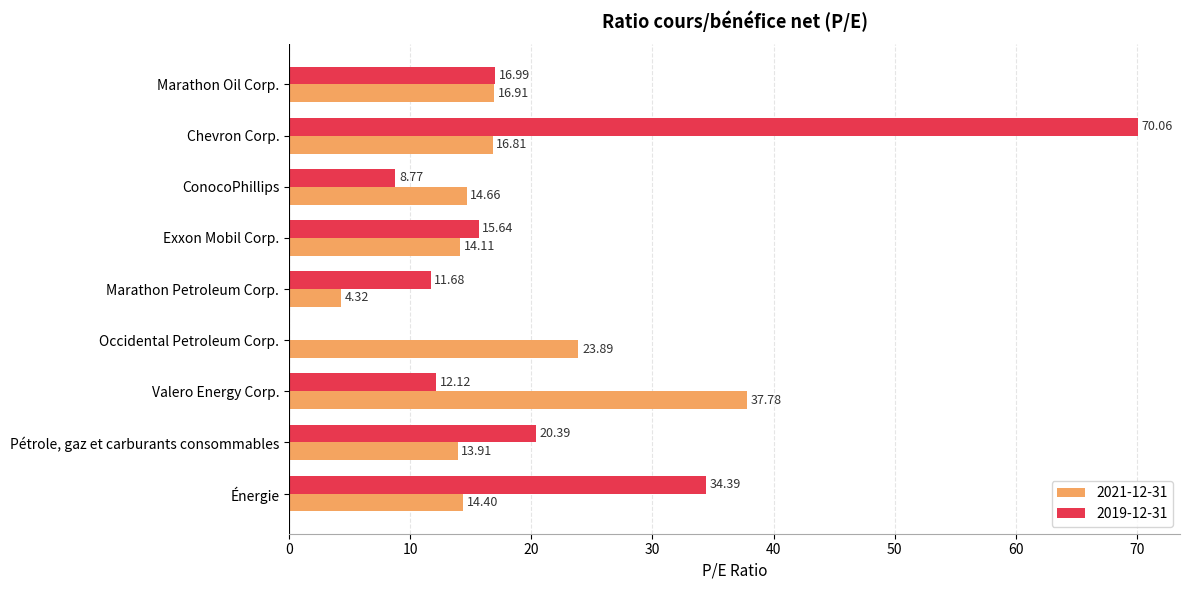

What is the total value across all series at Occidental Petroleum Corp.?

23.9